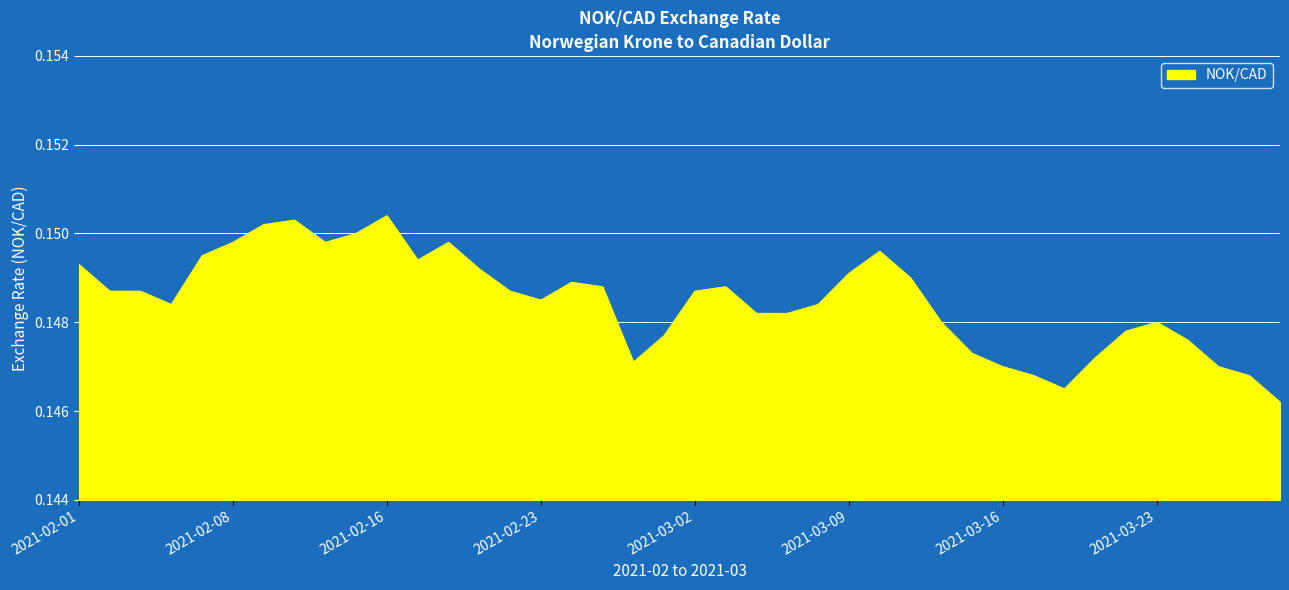

What is the greatest value displayed?

0.2